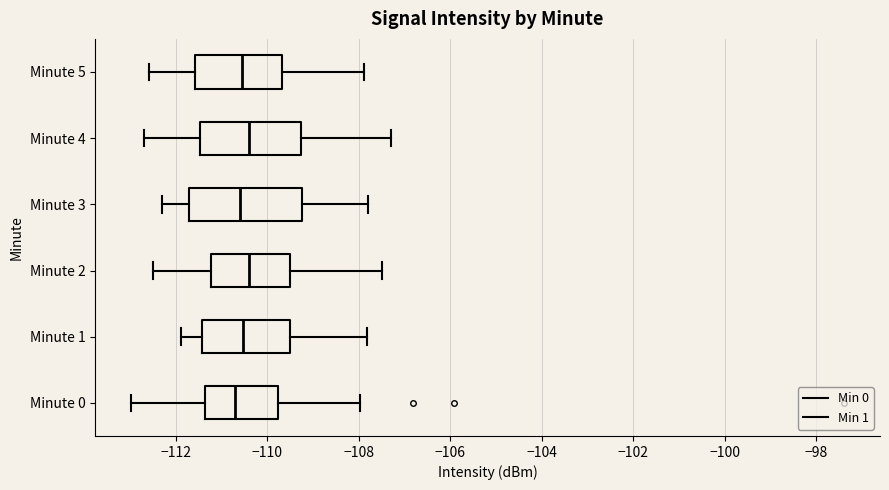

Where does the left whisker of the box for Minute 0 end on the x-axis? The values are not printed on the chart, so give them approximately, as read against the axis.

-113.0